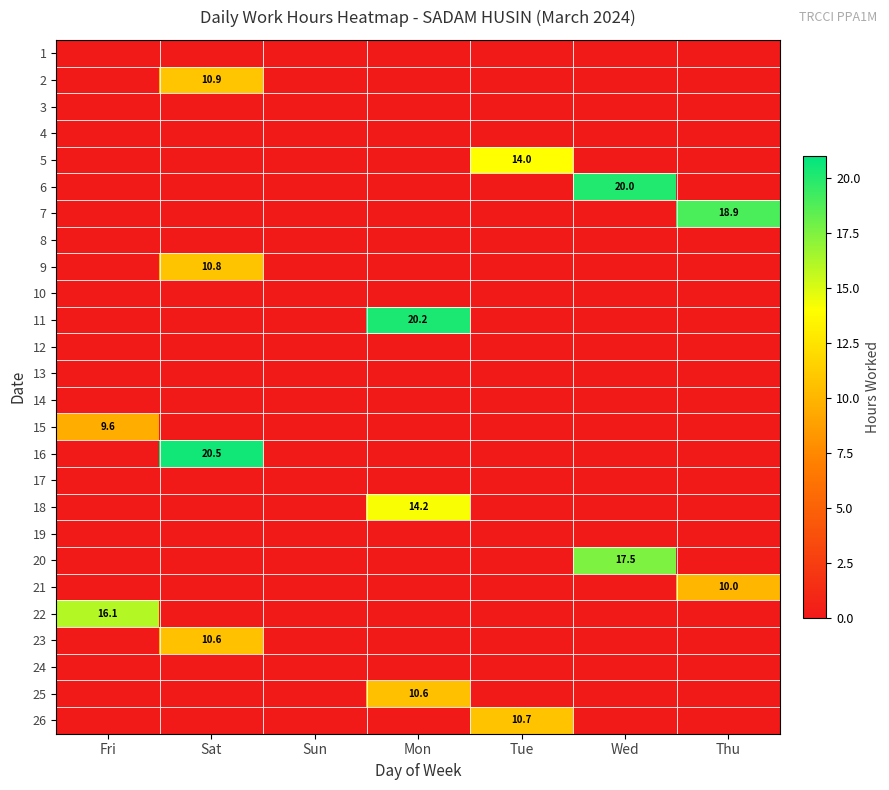

Between Sat and Fri, which is larger?

Sat